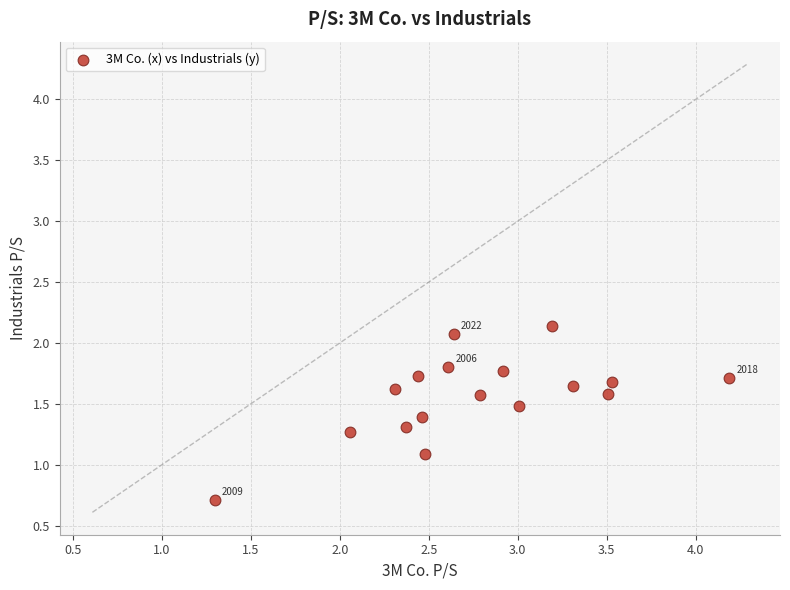

What is the range of X values (max minus min)?

2.9